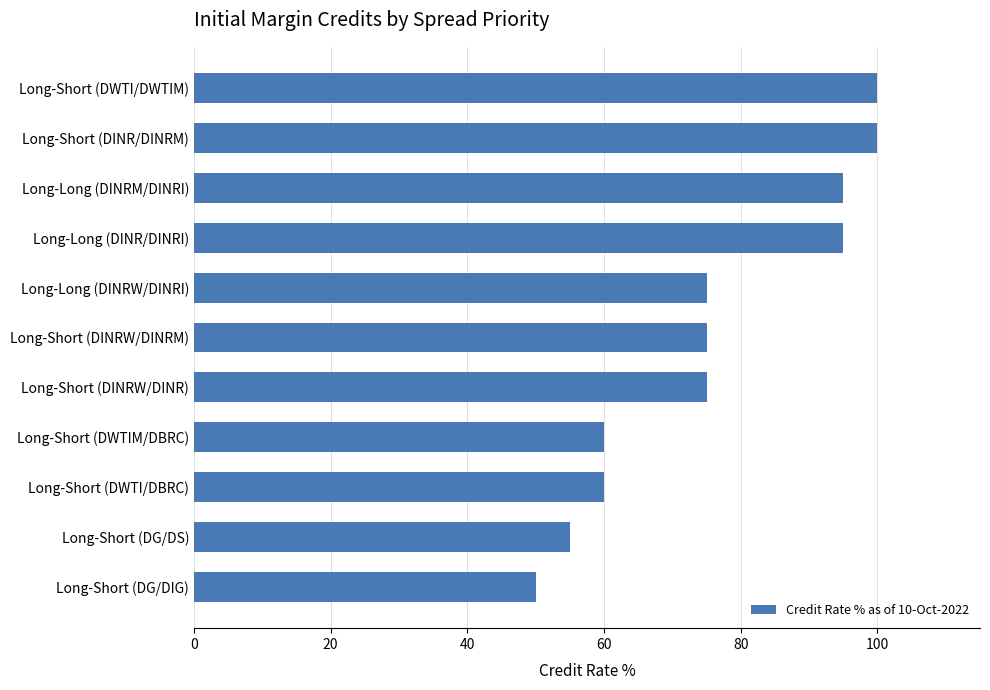

What is the difference between the second highest and minimum values?

50